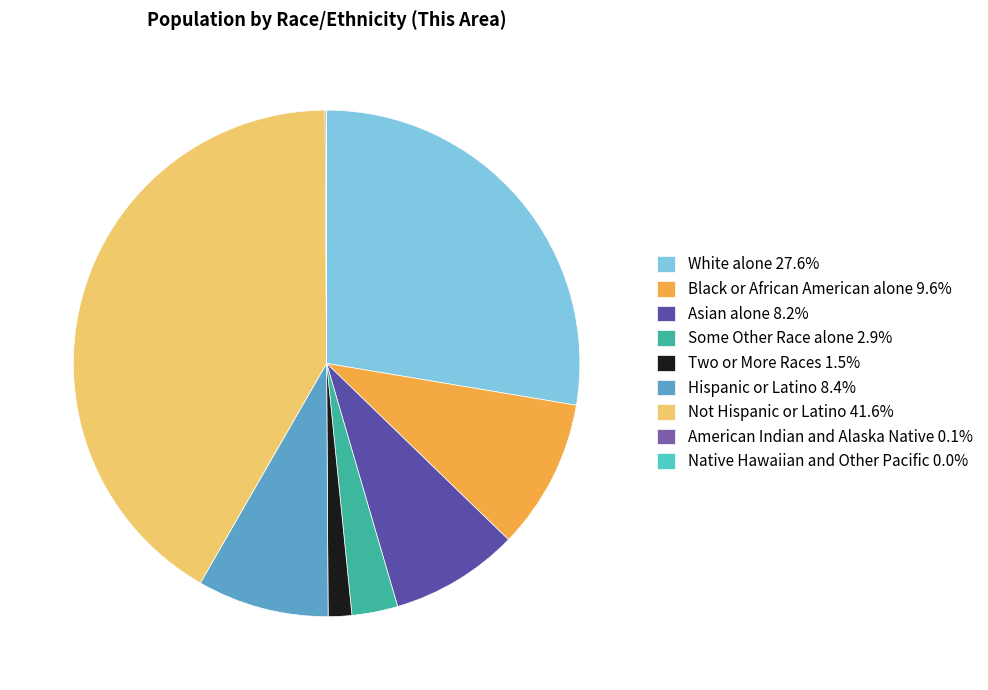

Combined, do American Indian and Alaska Native and Black or African American alone account for over 50%?

No